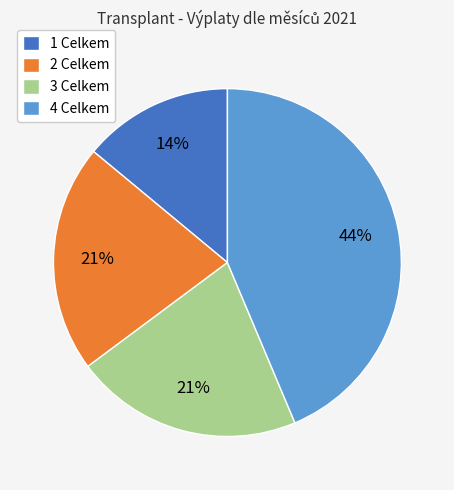

Is it true that 1 Celkem is 20% of the pie?

False